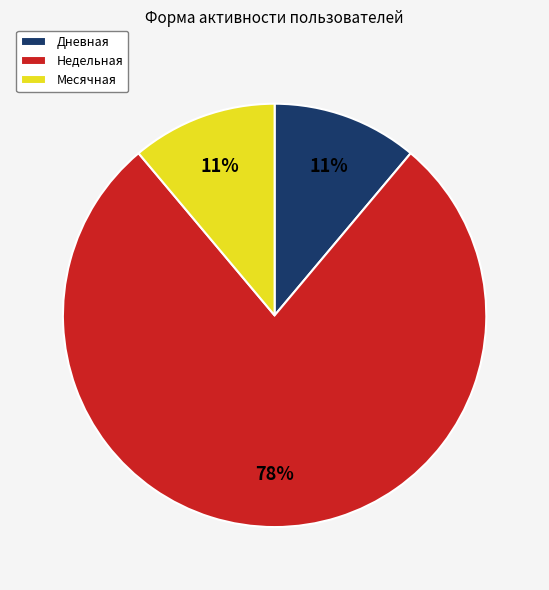

What is the majority slice?

Недельная